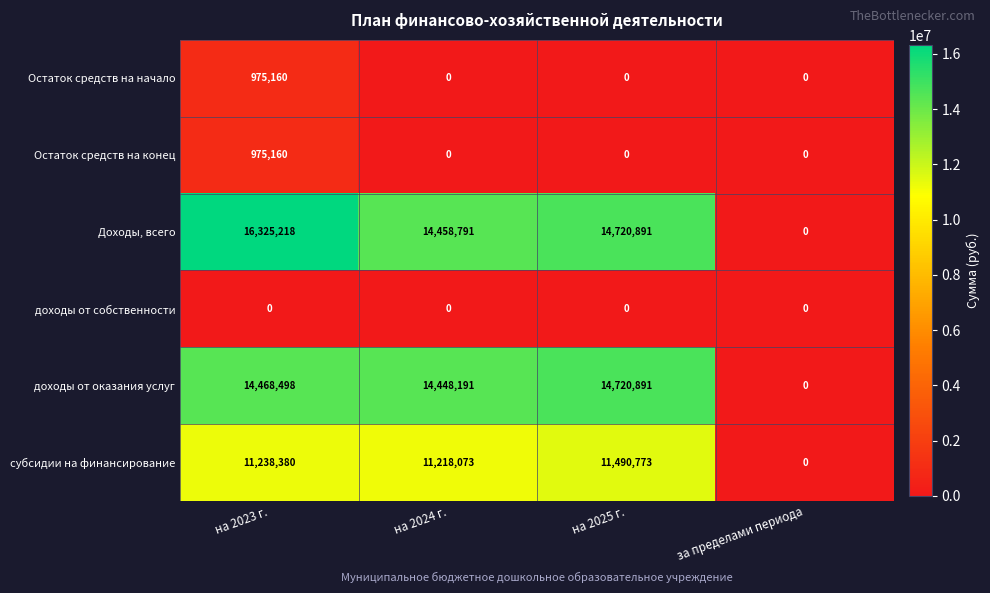

What is the spread (max minus min) of values at на 2023 г.?

16325218